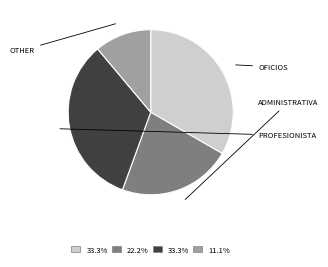

What is the ratio of the value at OTHER to the value at PROFESIONISTA?

0.3